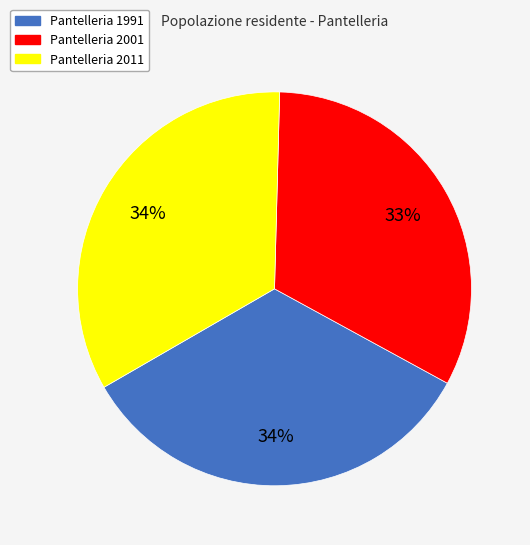

How many slices are in this pie chart?

3